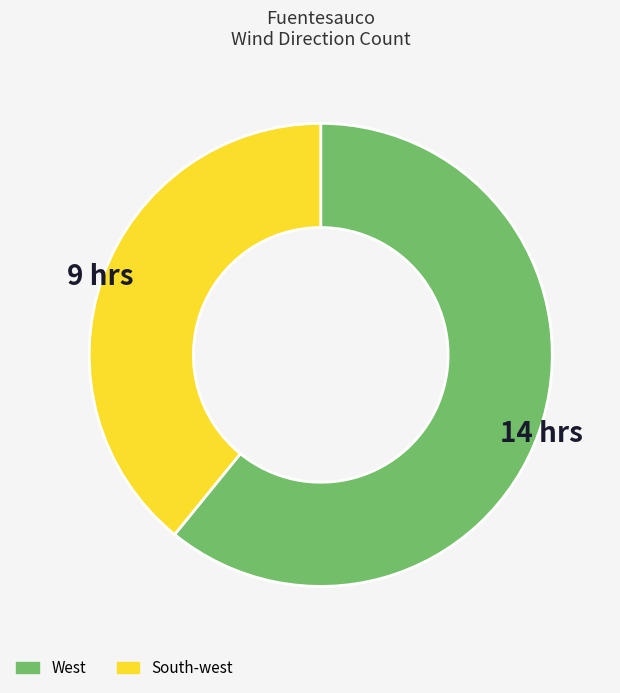

How many slices are in this pie chart?

2